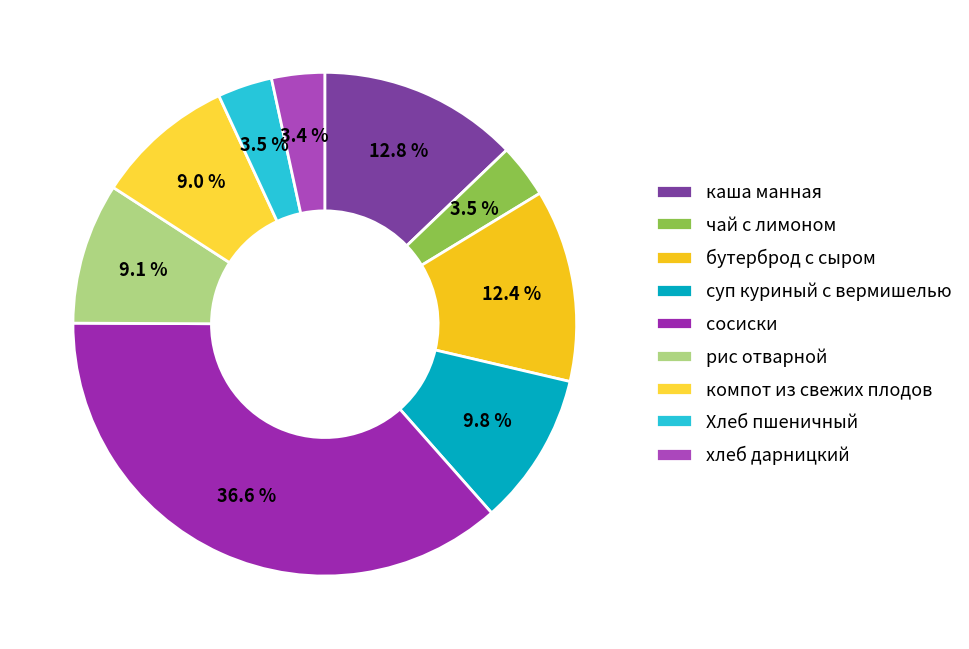

What percentage do сосиски and хлеб дарницкий together represent?

40.0%